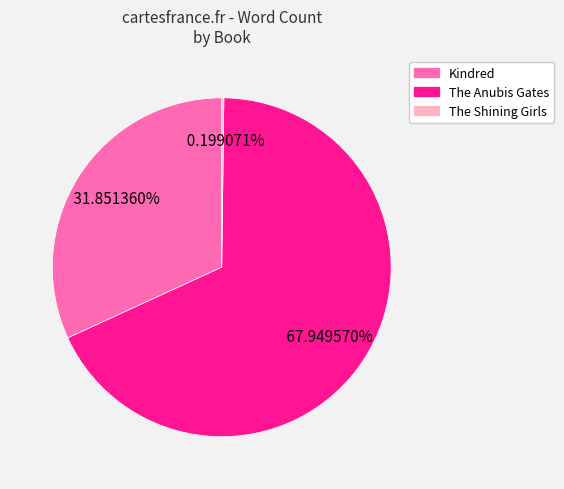

Does The Anubis Gates account for over 50% of the chart?

Yes